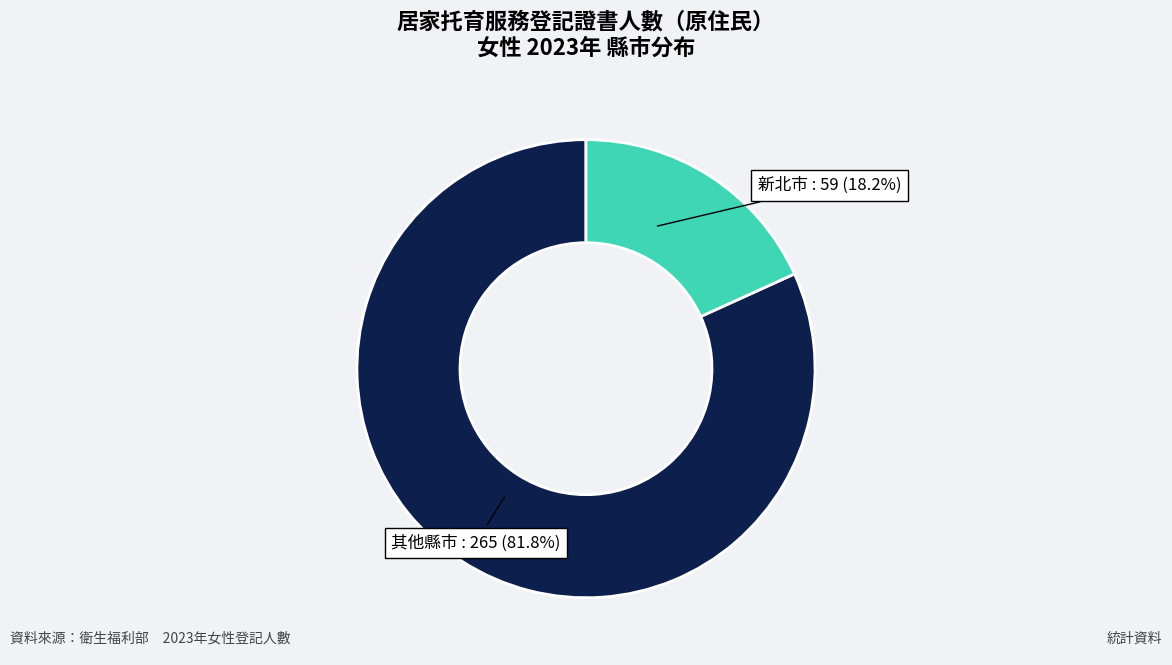

Does any single category account for the majority?

Yes